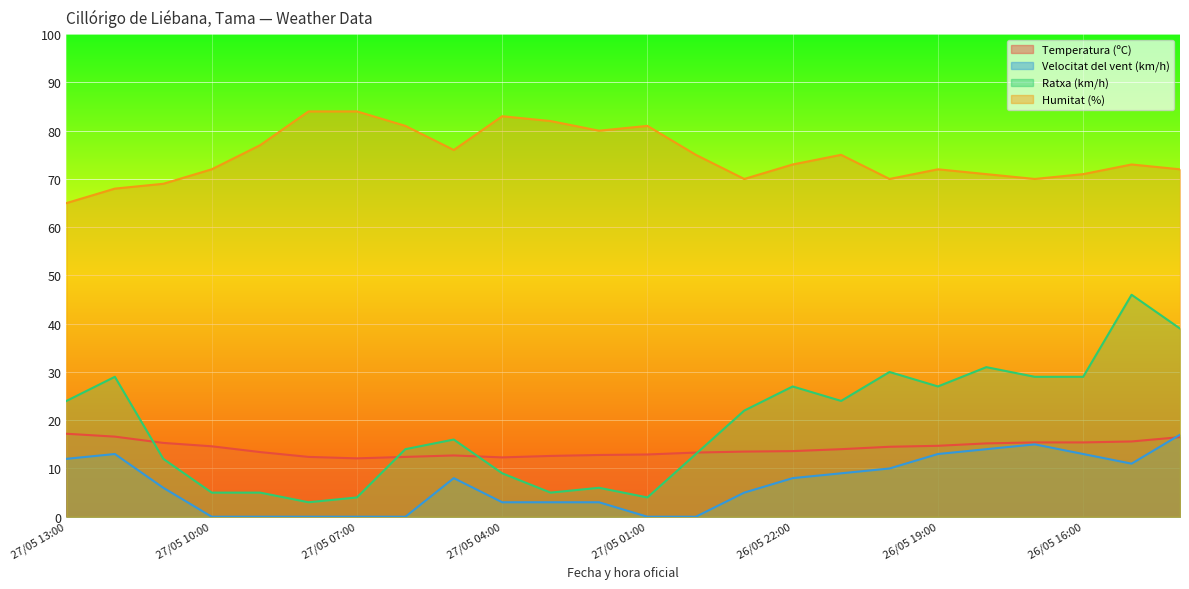

What is the label of the 9th point from the left?

27/05 05:00